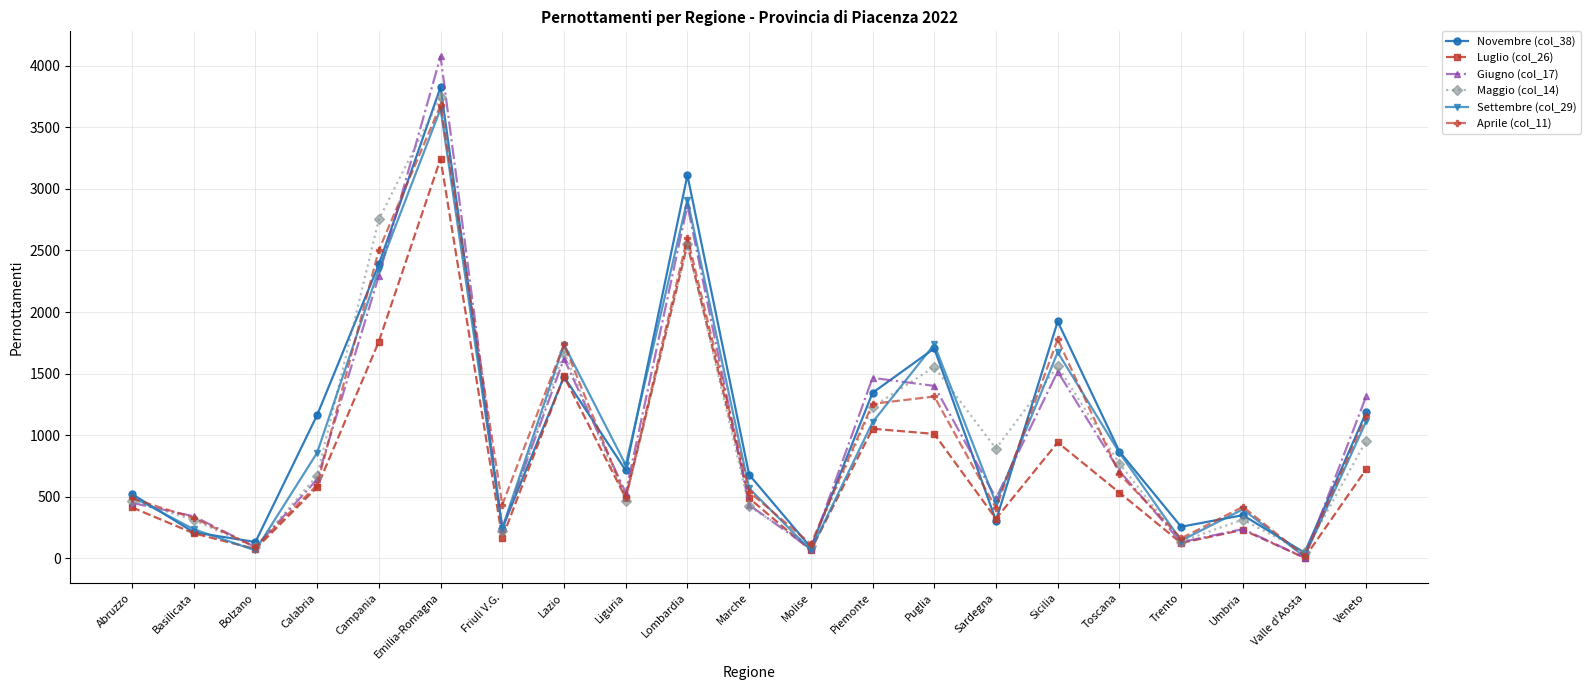

What is the smallest value displayed?

4